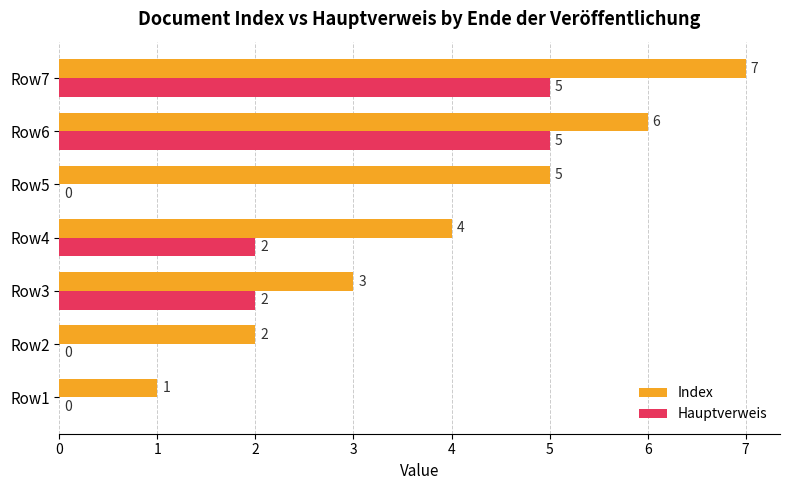

How many Index values are between 2 and 6?

5